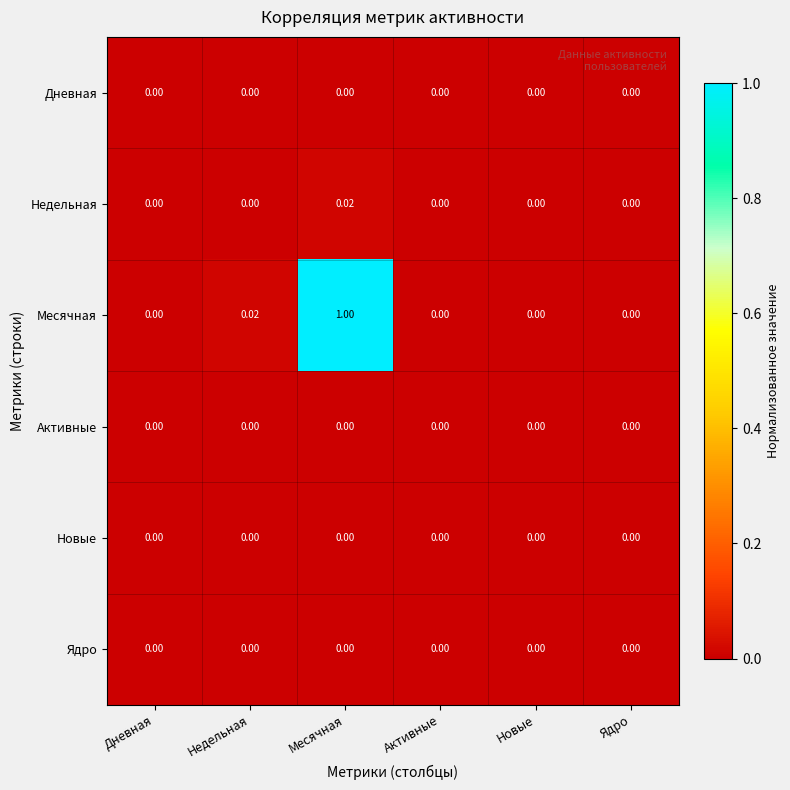

Which series has the largest range (max minus min)?

Месячная